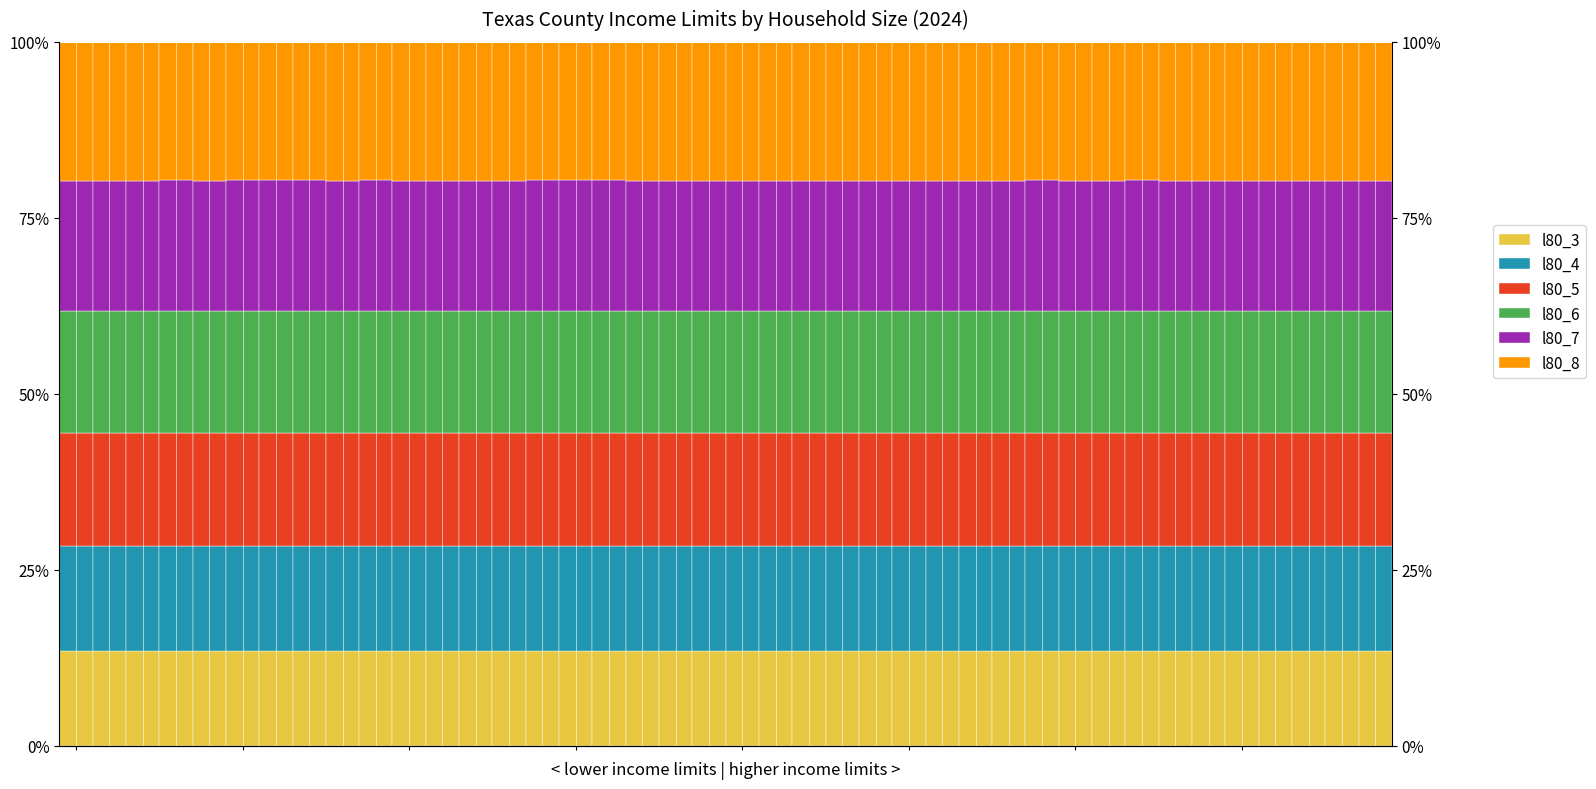

Rank the series at 26 from highest to lowest value.

l80_8, l80_7, l80_6, l80_5, l80_4, l80_3